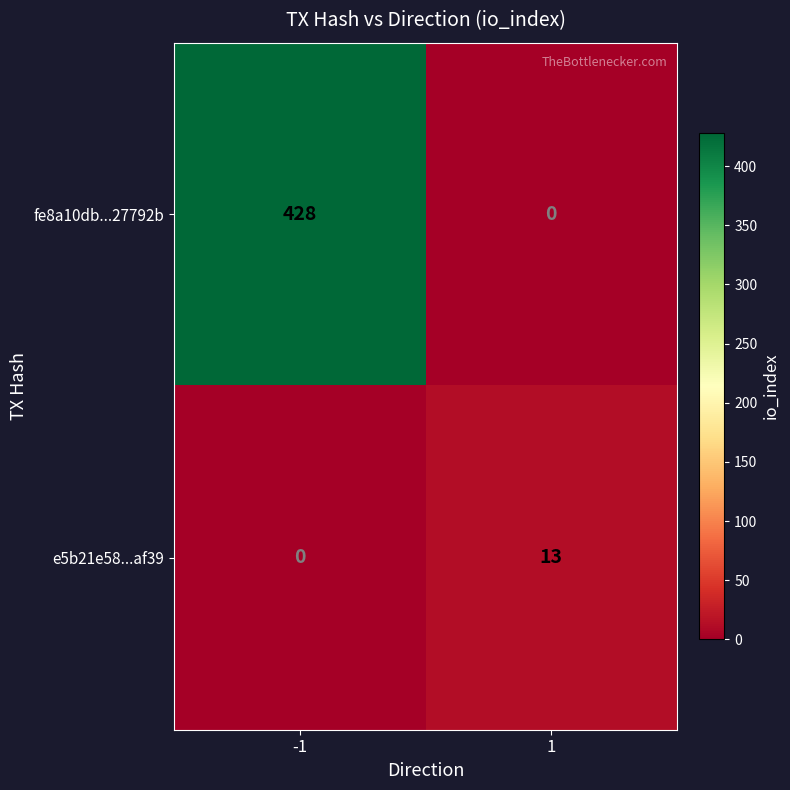

The value of e5b21e58...af39 at 1 is 5. True or false?

False